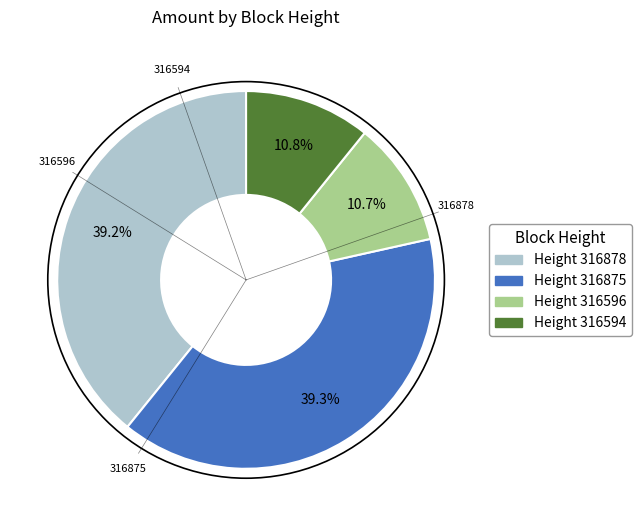

Count the number of slices in the pie.

4